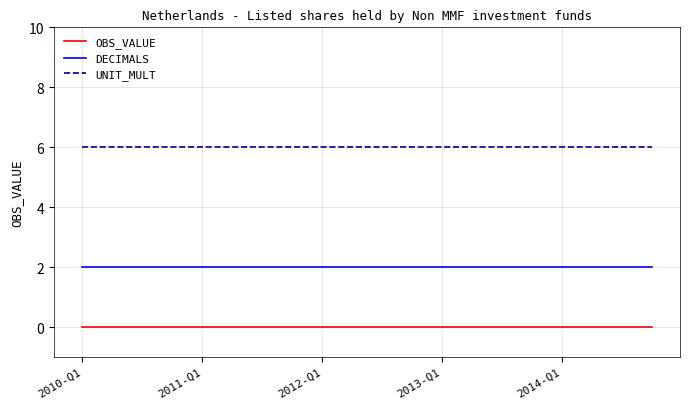

True or false: UNIT_MULT and OBS_VALUE intersect in this chart.

False